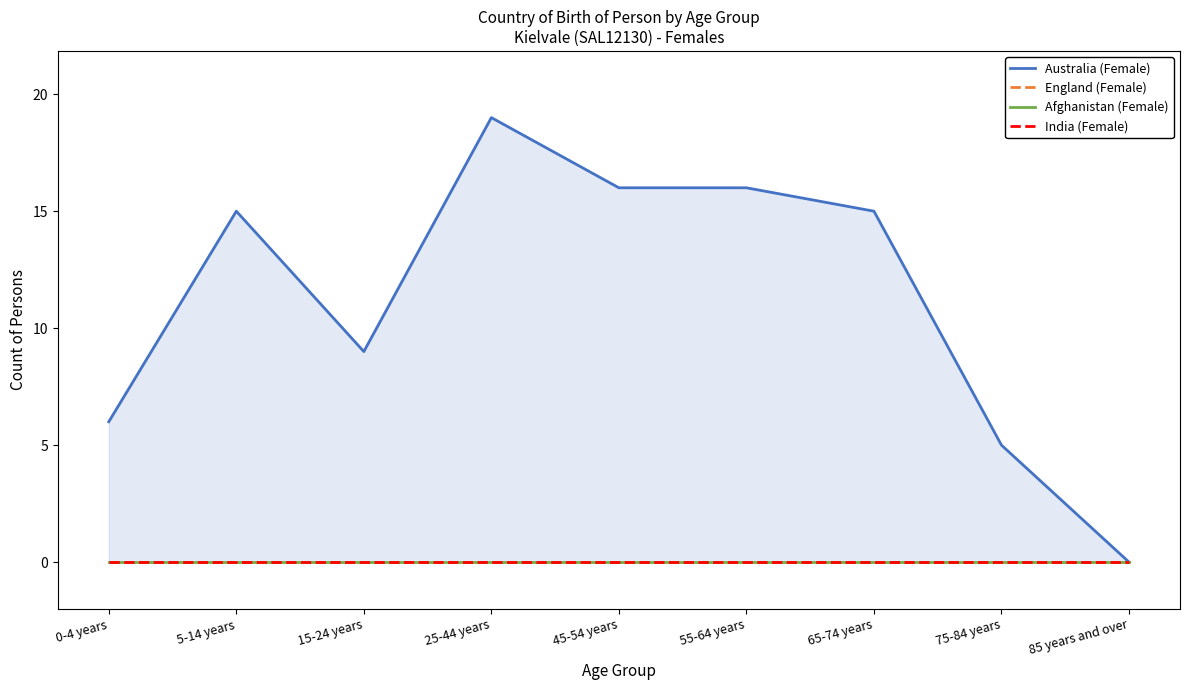

Count the number of categories in the chart.

9